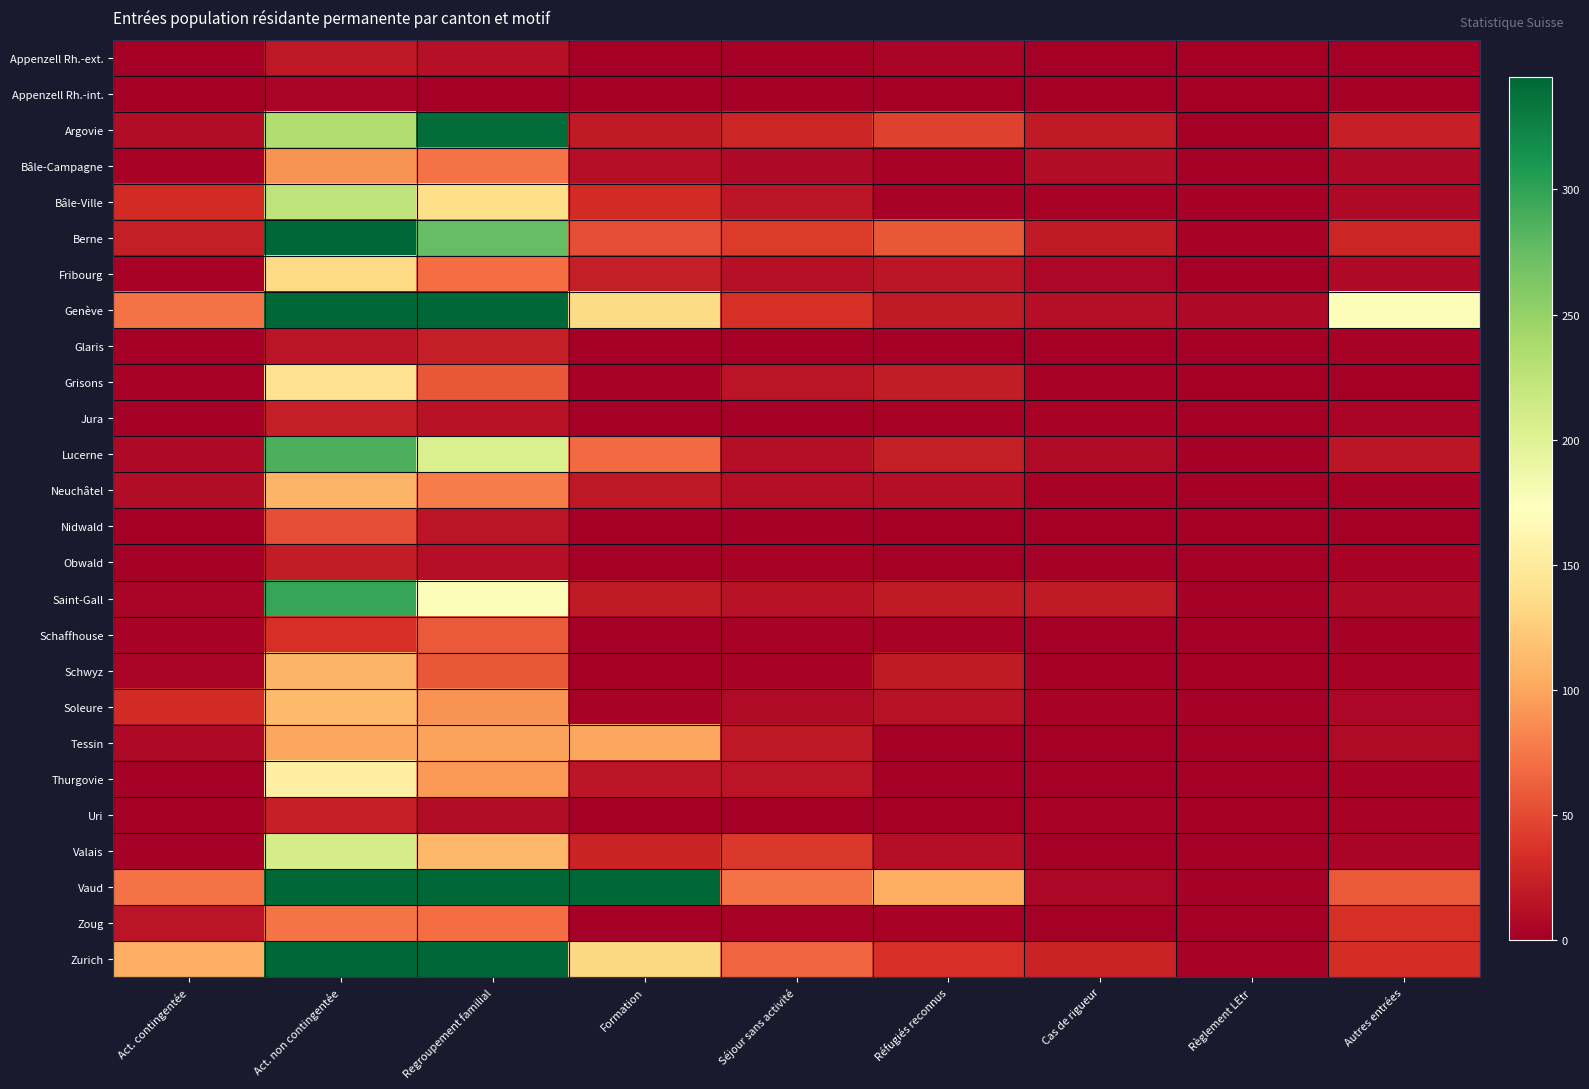

At Cas de rigueur, list the series in order from largest to smallest.

Zurich, Saint-Gall, Argovie, Berne, Genève, Bâle-Campagne, Lucerne, Fribourg, Vaud, Bâle-Ville, Jura, Neuchâtel, Grisons, Soleure, Uri, Obwald, Schwyz, Appenzell Rh.-ext., Glaris, Schaffhouse, Appenzell Rh.-int., Nidwald, Tessin, Thurgovie, Valais, Zoug